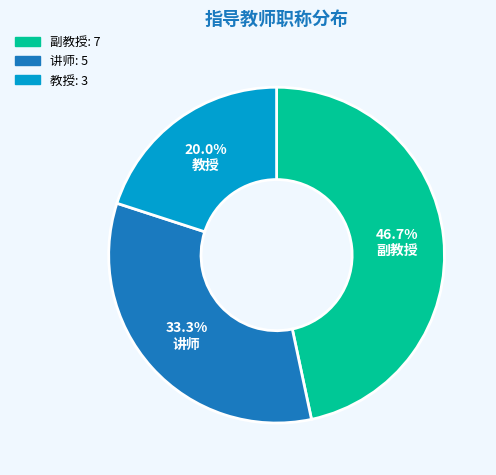

True or false: 教授 accounts for 14% of the total.

False